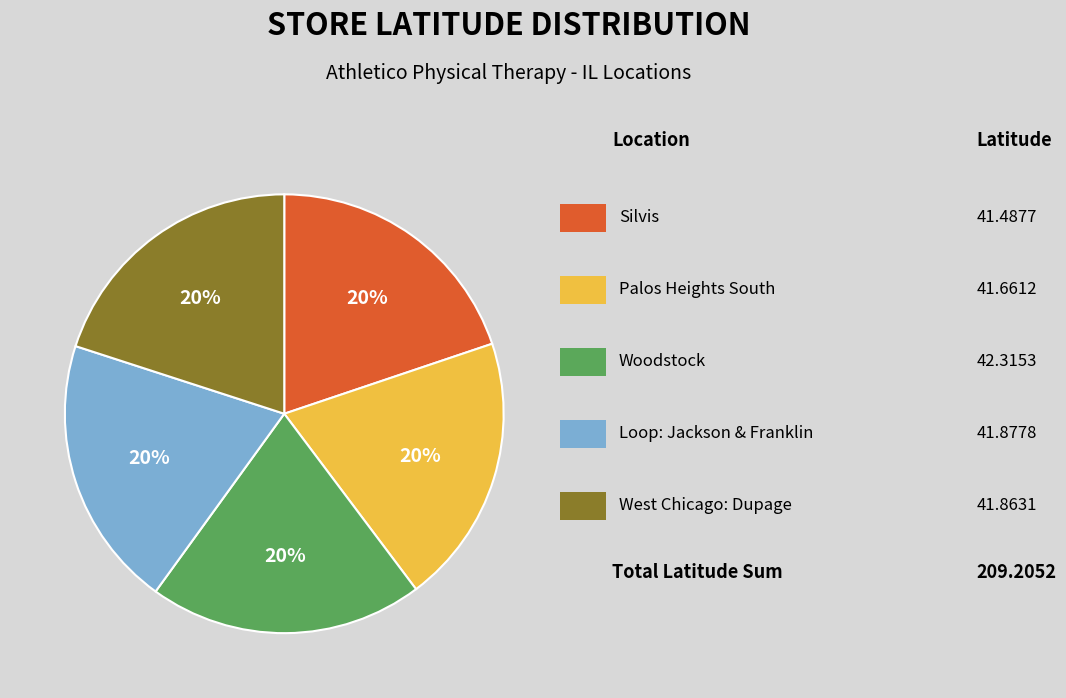

Does any single category account for the majority?

No